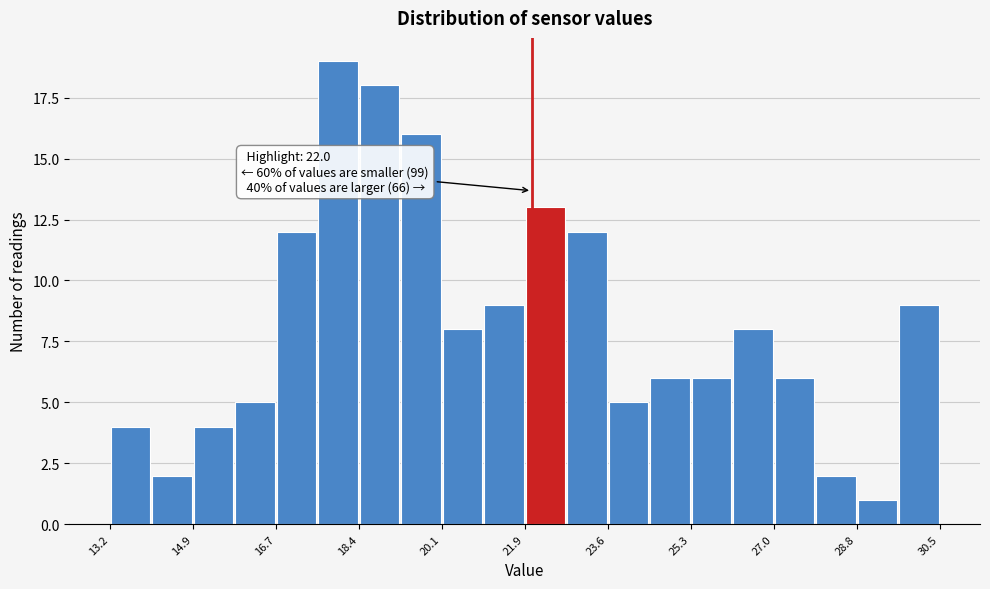

Which range on the x-axis has the tallest bar?

17.6 to 18.4